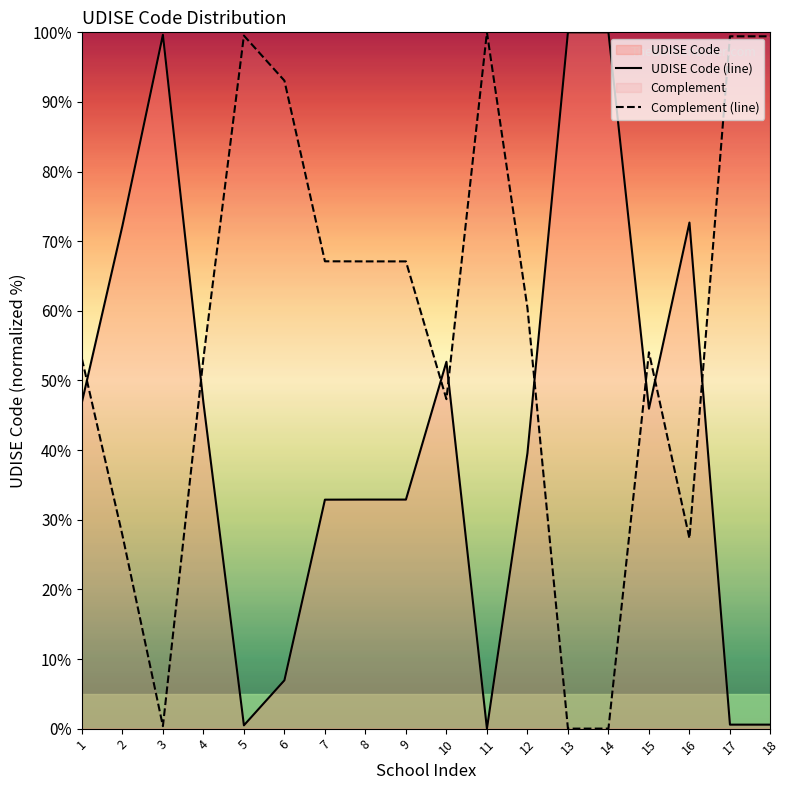

Rank the series at 11 from highest to lowest value.

Complement (line), UDISE Code (line)